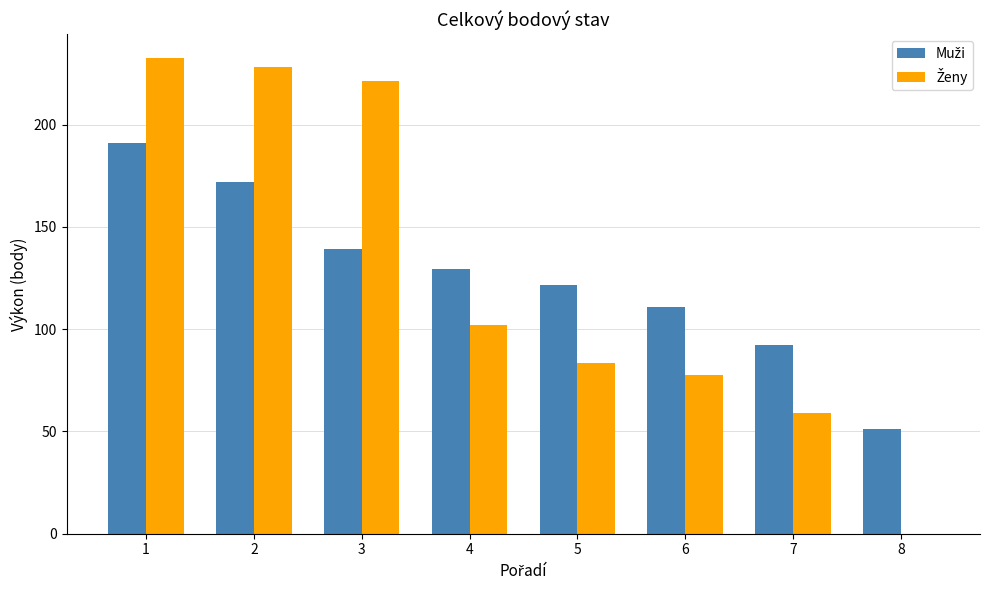

What is the maximum value shown in the chart?

232.5